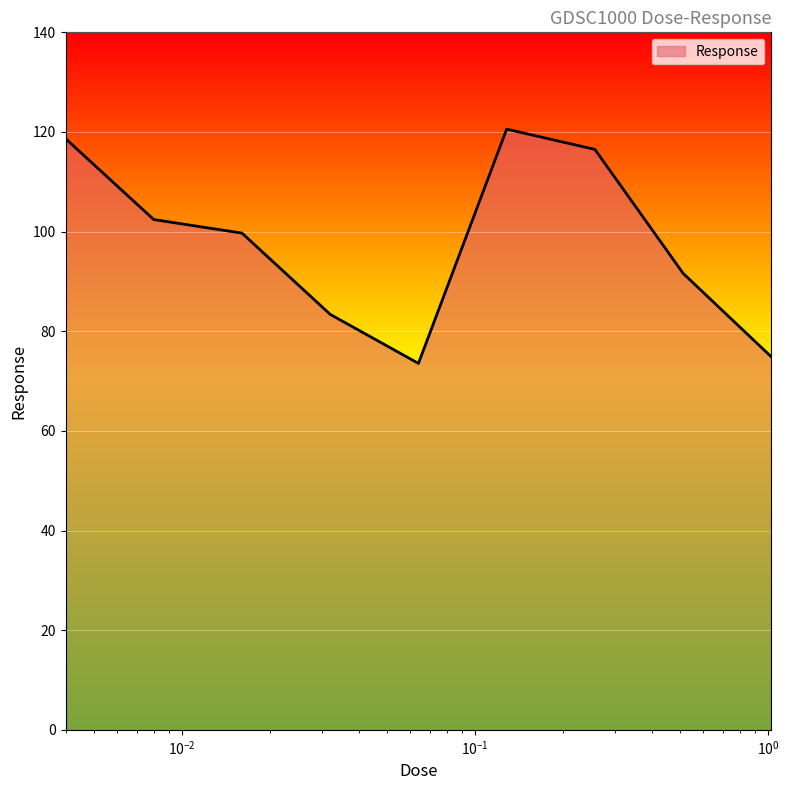

What is the maximum value shown in the chart?

120.6